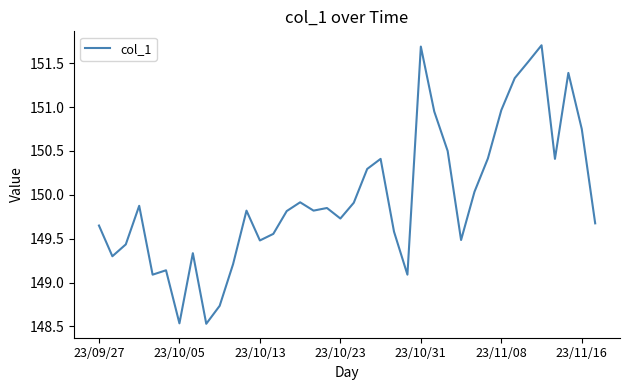

What is the greatest value displayed?

151.7